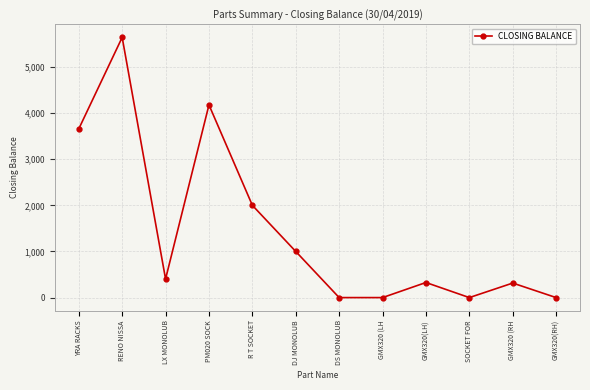

At which category does the data reach its first local valley?

LX MONOLUB